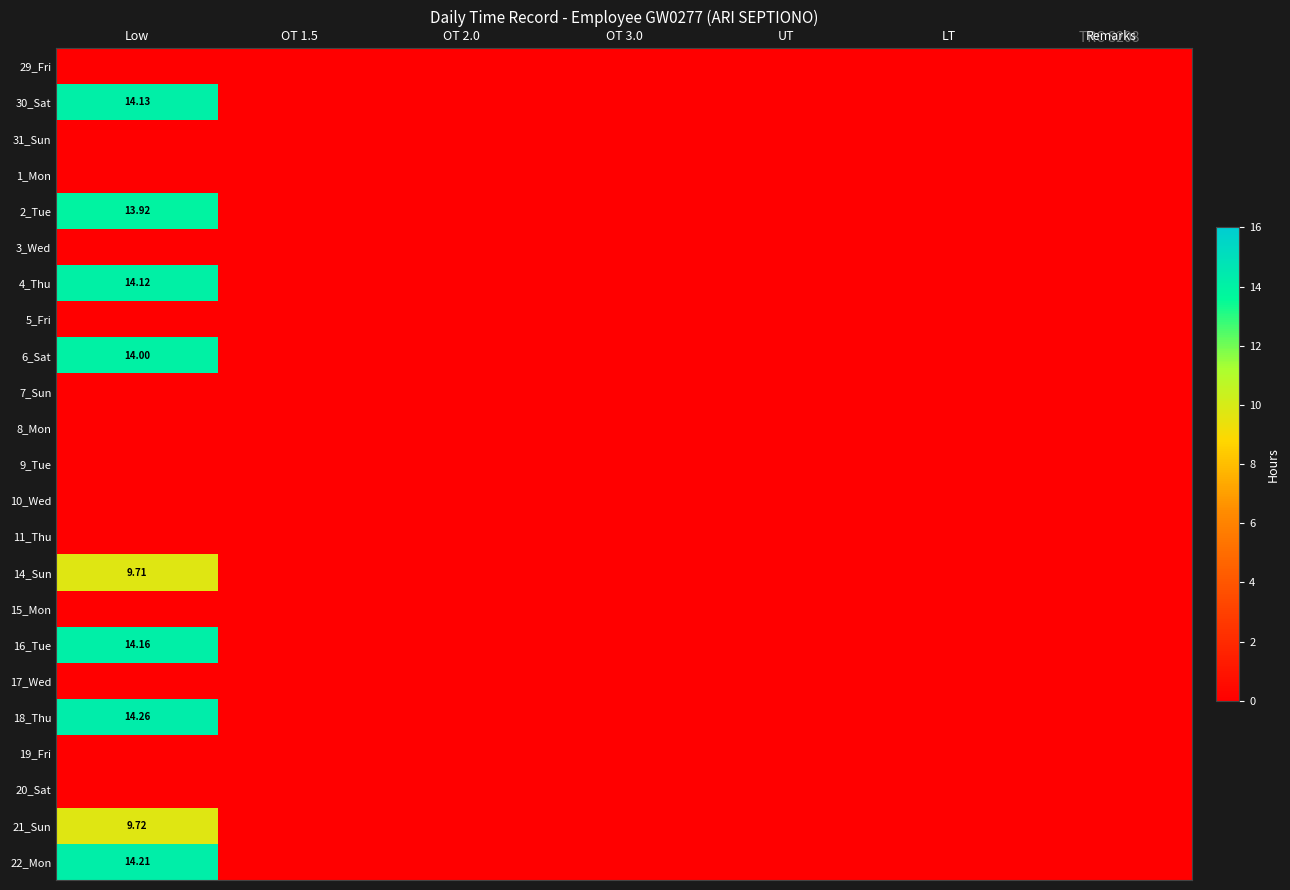

At OT 2.0, list the series in order from smallest to largest.

29_Fri, 30_Sat, 31_Sun, 1_Mon, 2_Tue, 3_Wed, 4_Thu, 5_Fri, 6_Sat, 7_Sun, 8_Mon, 9_Tue, 10_Wed, 11_Thu, 14_Sun, 15_Mon, 16_Tue, 17_Wed, 18_Thu, 19_Fri, 20_Sat, 21_Sun, 22_Mon